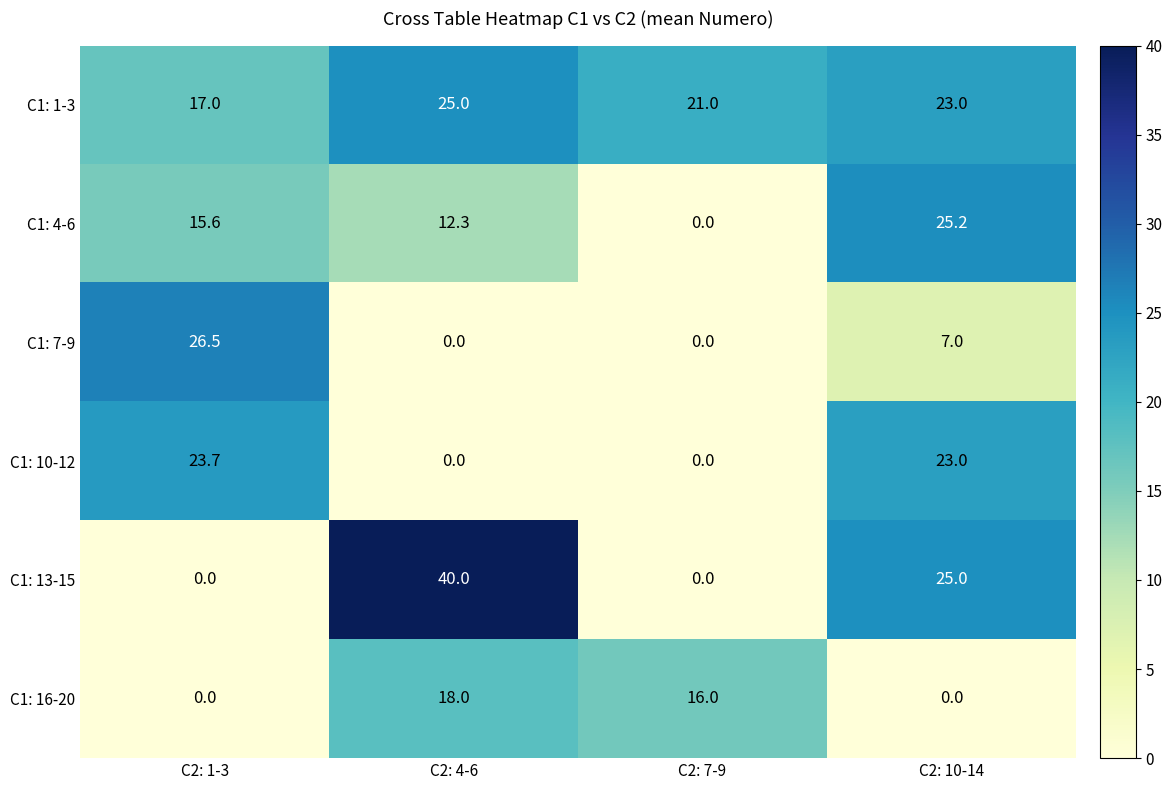

Reading left to right, what are all the values shown in this chart?

C1: 1-3: 17.0	25.0	21.0	23.0
C1: 4-6: 15.6	12.3	0.0	25.2
C1: 7-9: 26.5	0.0	0.0	7.0
C1: 10-12: 23.7	0.0	0.0	23.0
C1: 13-15: 0.0	40.0	0.0	25.0
C1: 16-20: 0.0	18.0	16.0	0.0